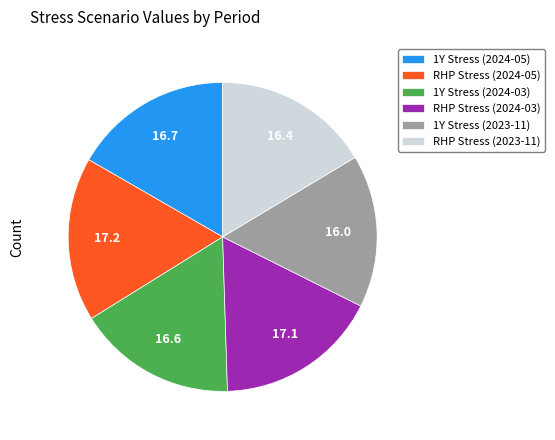

What is the ratio of the value at 1Y Stress (2023-11) to the value at 1Y Stress (2024-03)?

1.0